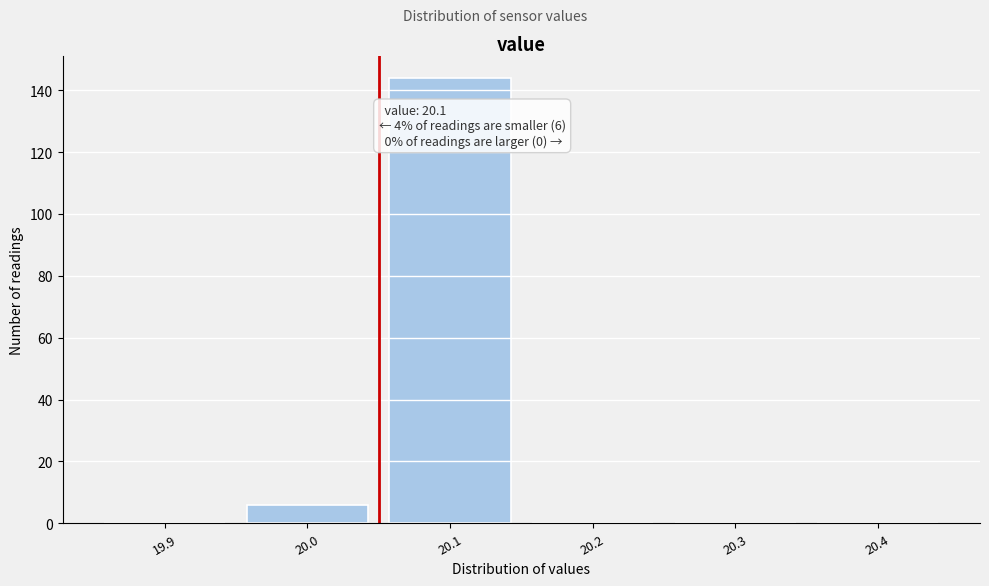

Reading right to left, list all the values displayed in this chart.

20.4=0	20.3=0	20.2=0	20.1=144	20.0=6	19.9=0